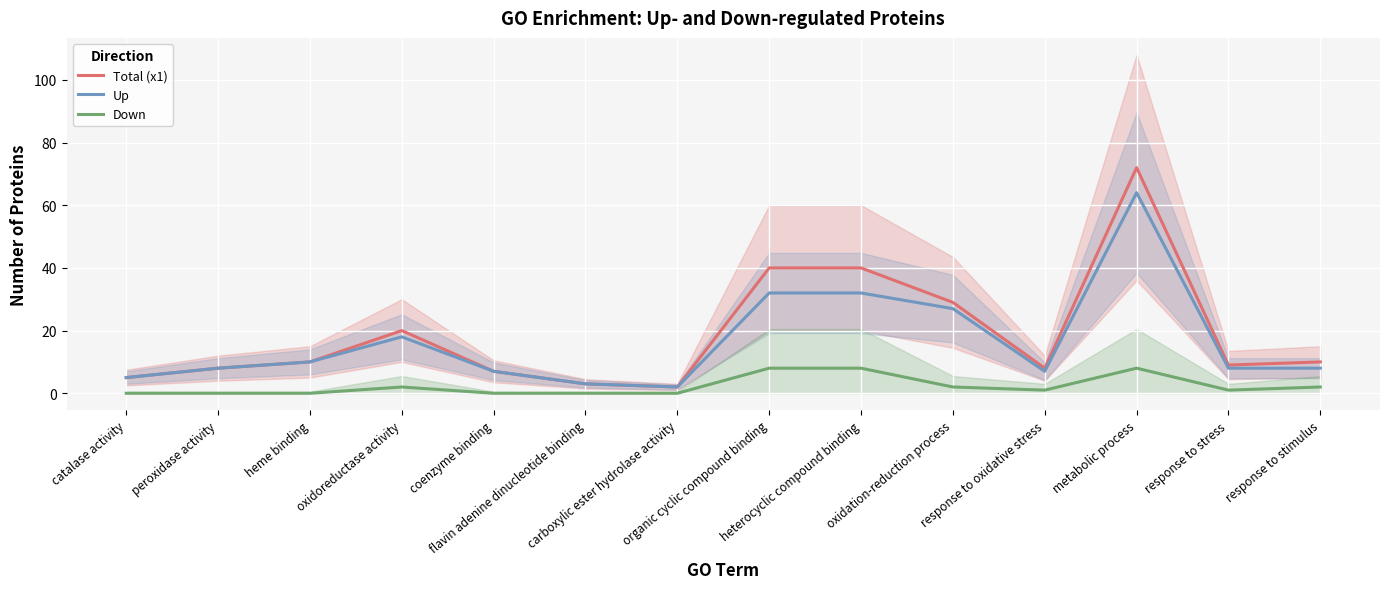

Is the value of Total (x1) at organic cyclic compound binding greater than the value of Down at response to stress?

Yes